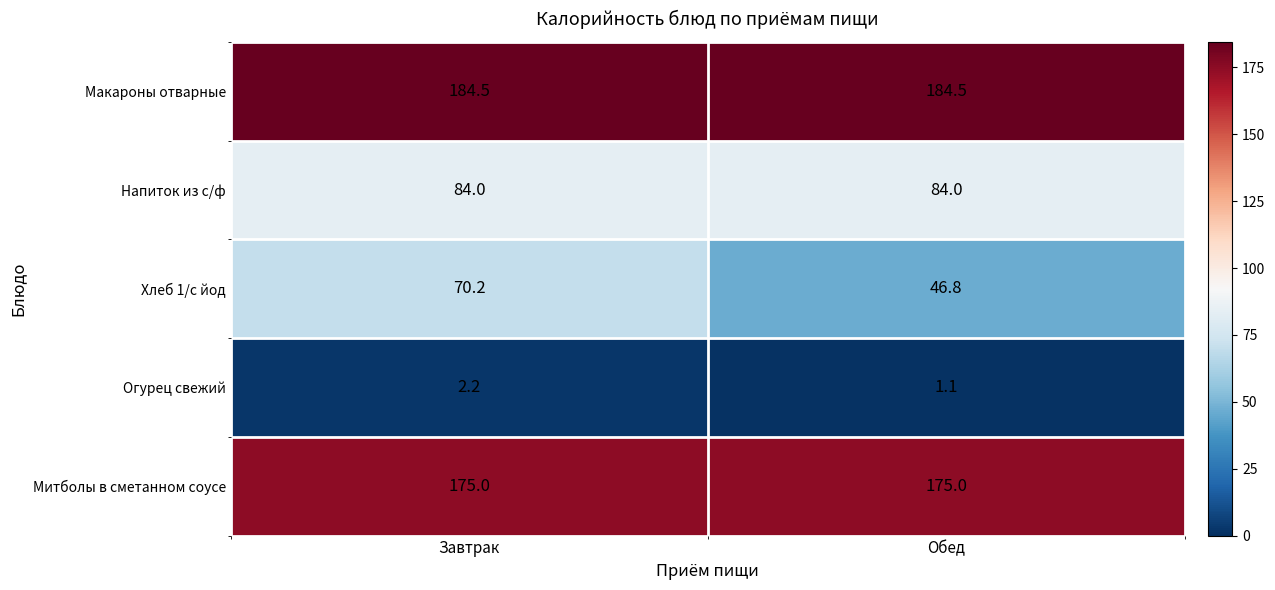

Which category has the lowest value across all series?

Обед